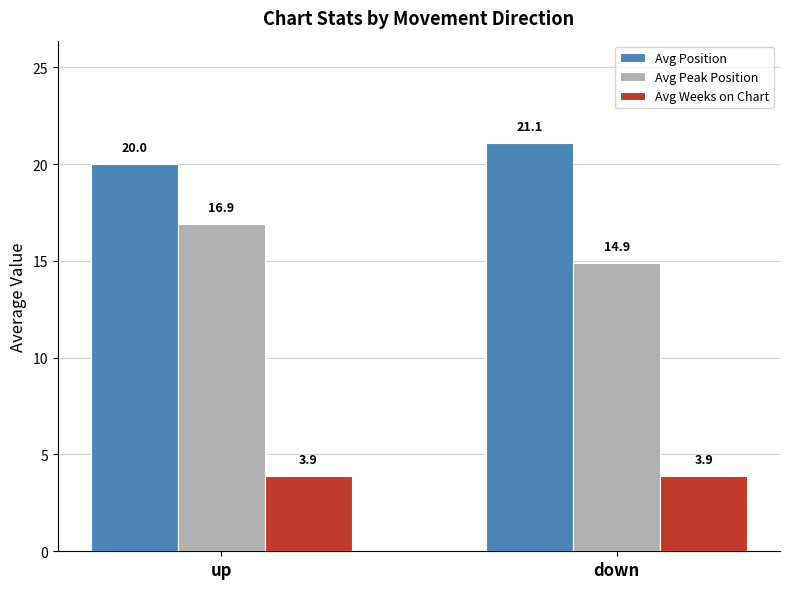

Reading left to right, list all the values displayed in this chart.

Avg Position: 20.0	21.1
Avg Peak Position: 16.9	14.9
Avg Weeks on Chart: 3.9	3.9